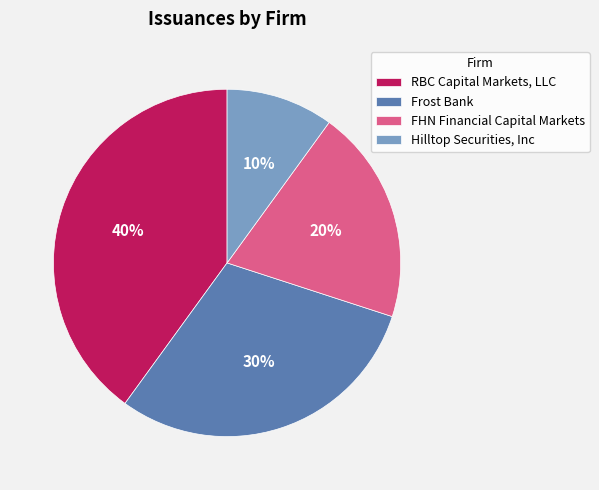

Which category has the smallest portion of the pie?

Hilltop Securities, Inc